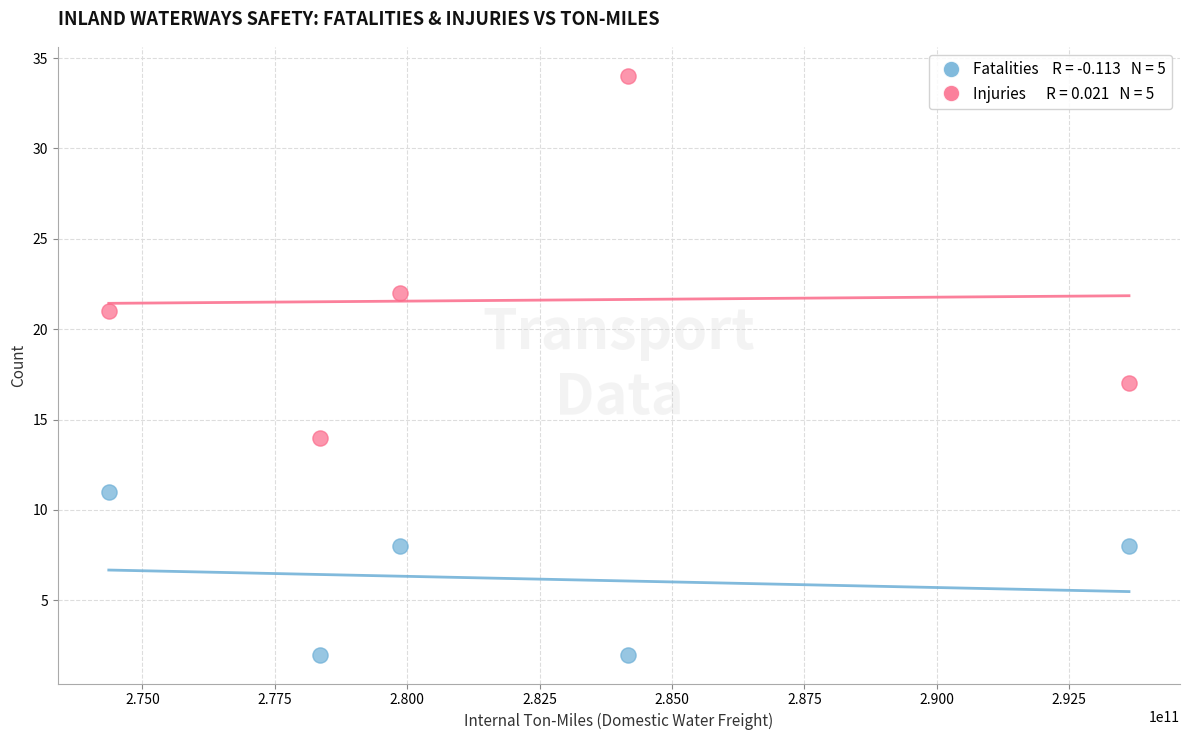

Across all data points, what is the range of X values (max minus min)?

19260000000